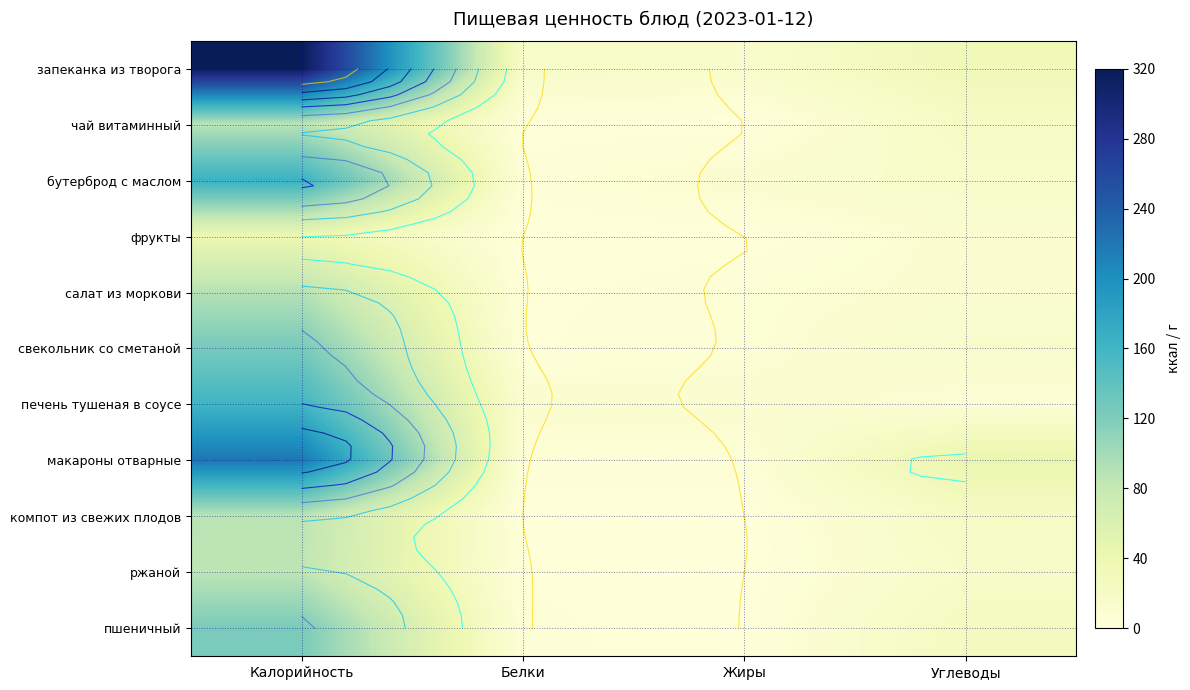

Where does the компот из свежих плодов series first go above 22?

Калорийность